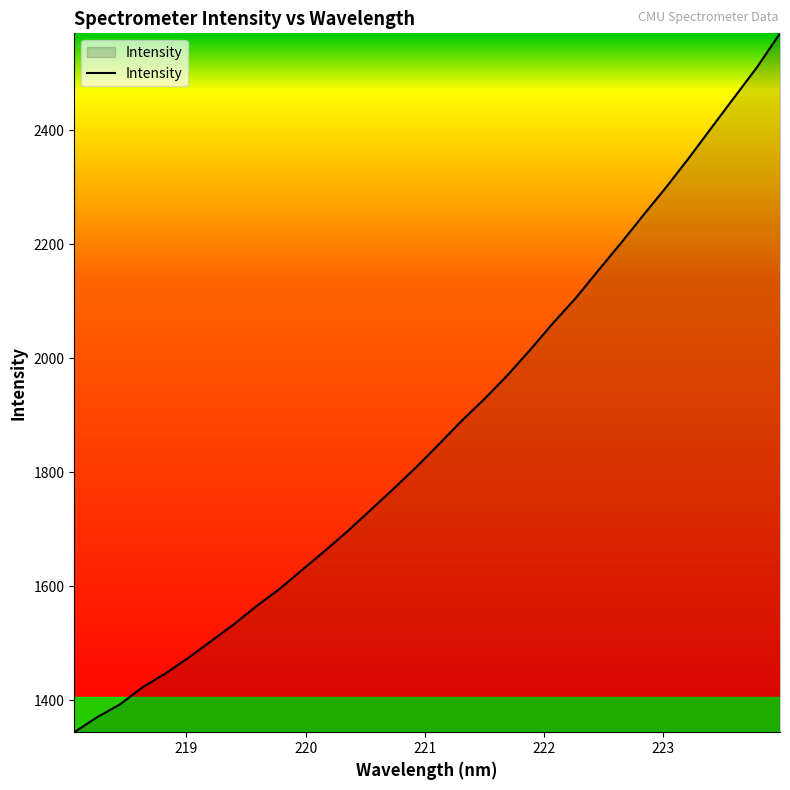

What is the difference between the maximum and minimum values?

1226.3